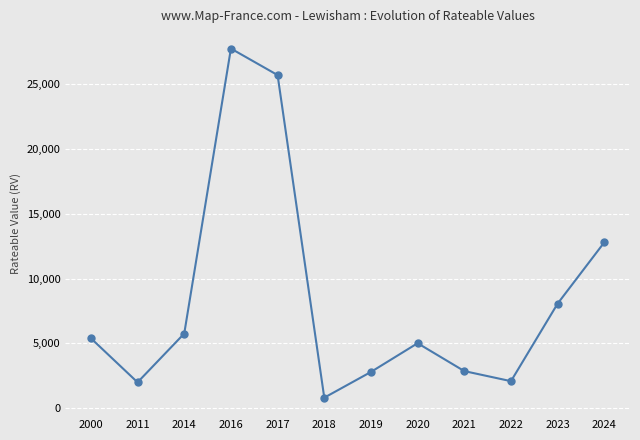

Which category has the lowest value across all series?

2018